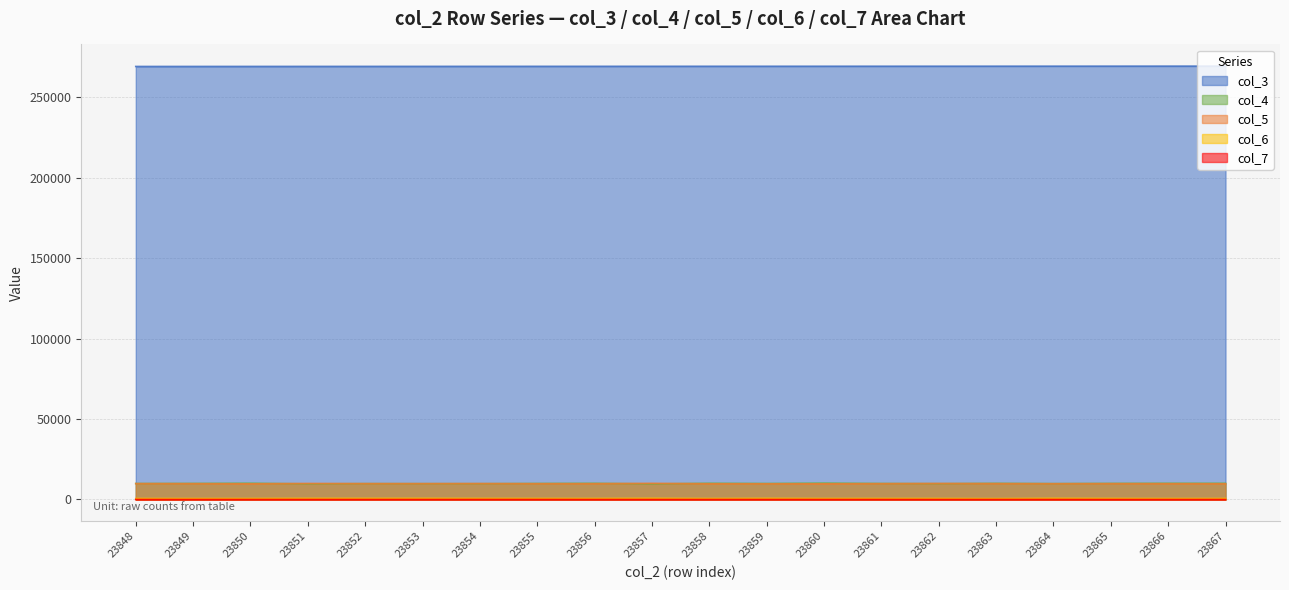

What is the greatest value displayed?

269206